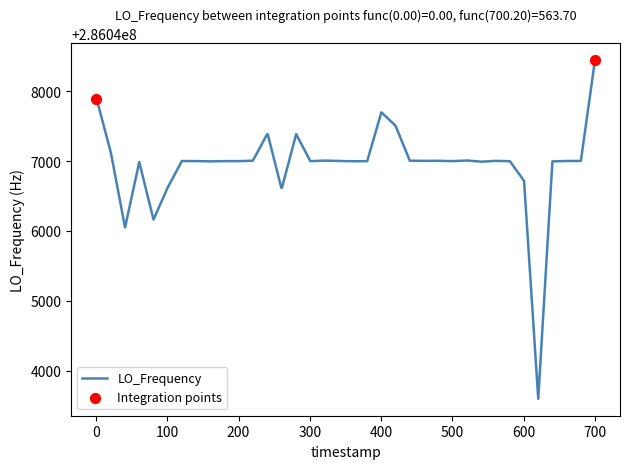

What is the greatest value displayed?

286048448.7